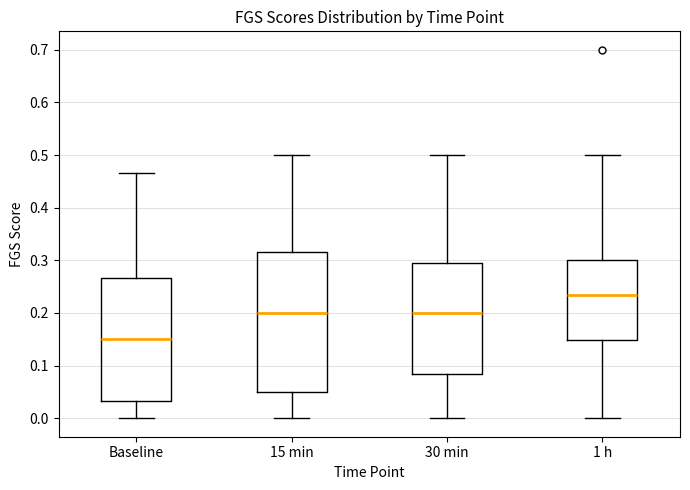

Comparing the boxes themselves (not the whiskers), which one is the tallest?

15 min